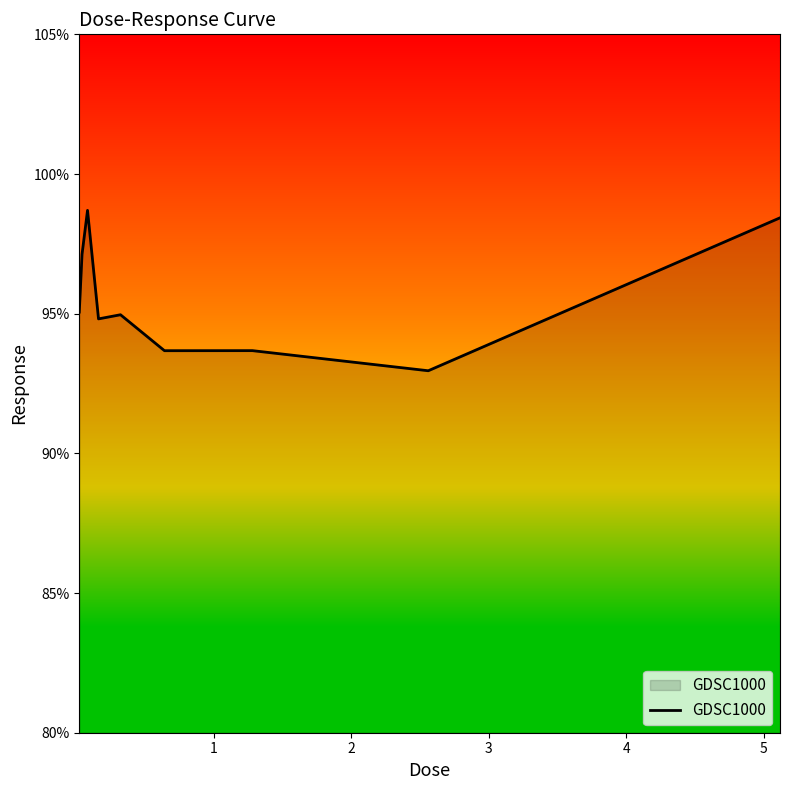

What is the difference between the maximum and minimum values?

5.7